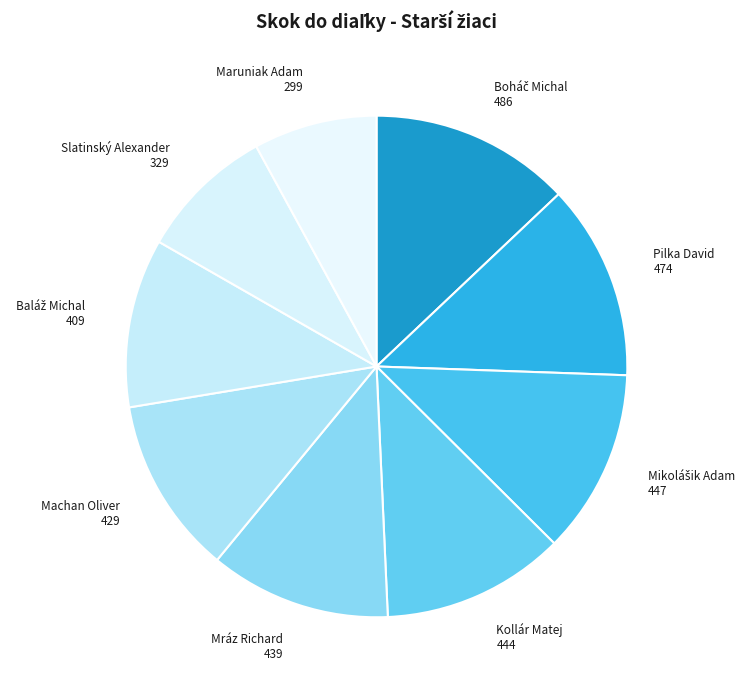

Between Maruniak Adam 299 and Mráz Richard 439, which is larger?

Mráz Richard 439